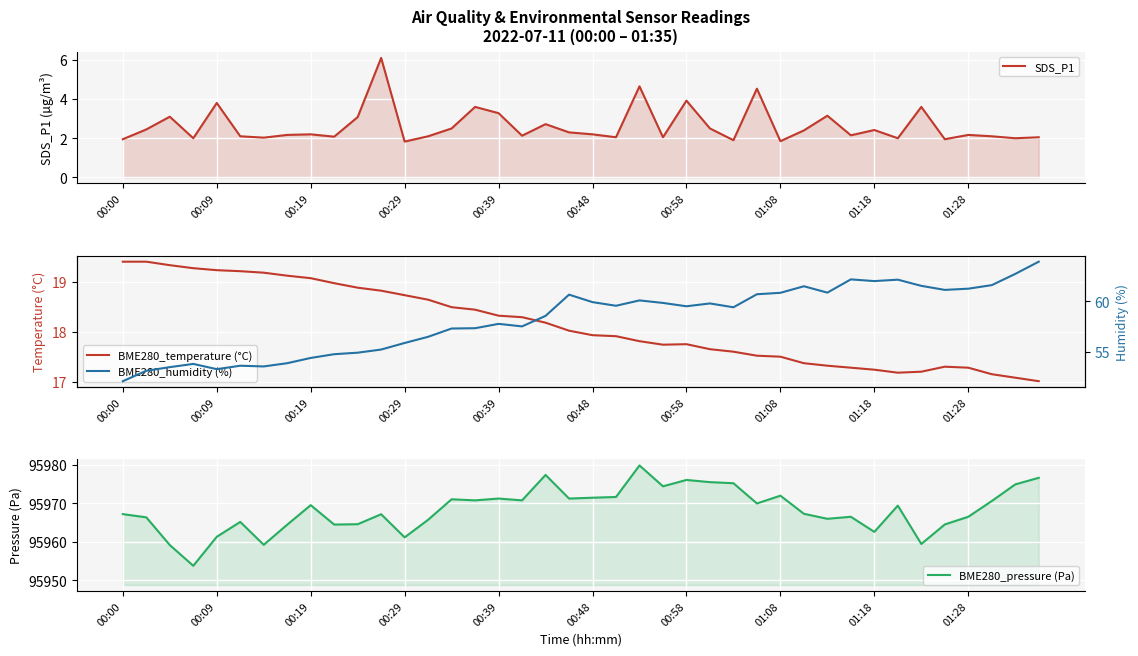

What is the difference between the maximum and minimum values in the BME280_pressure (Pa) series?

26.2